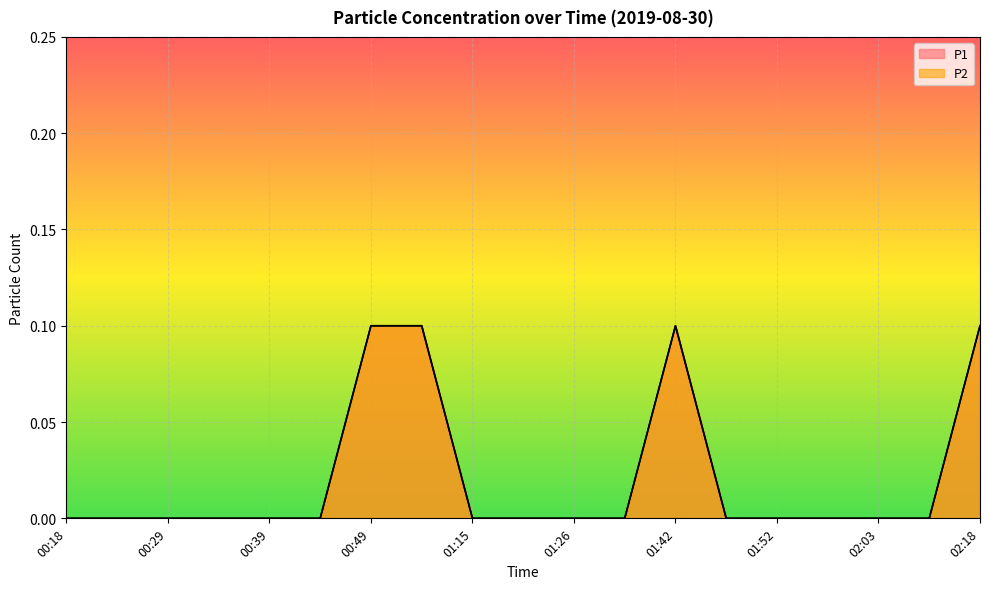

Where is P2 nearest to the value 0?

00:18